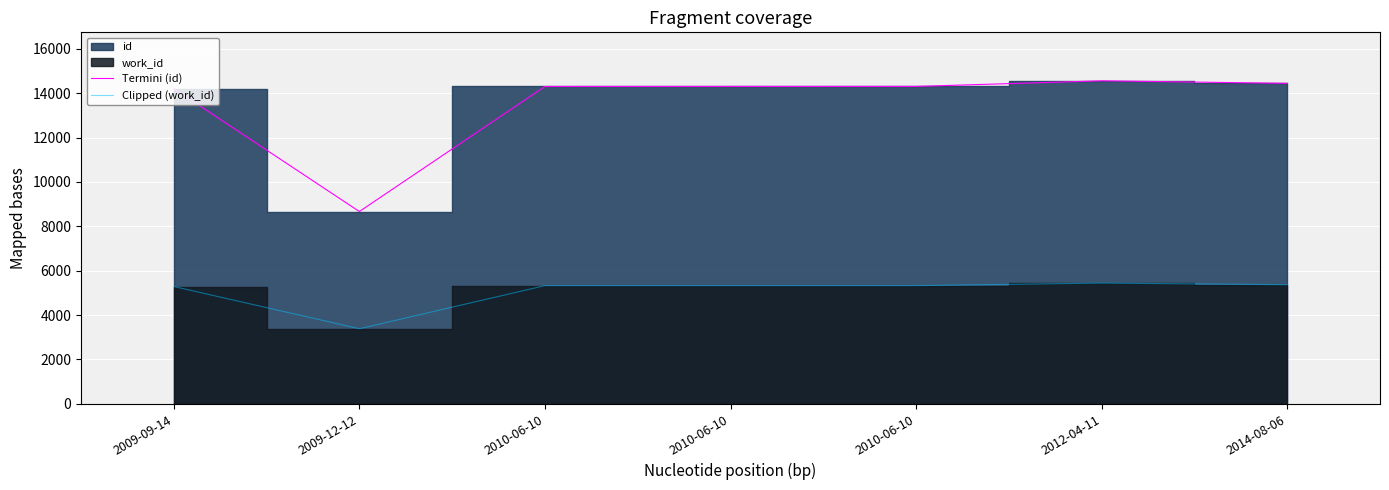

Count the number of categories in the chart.

7